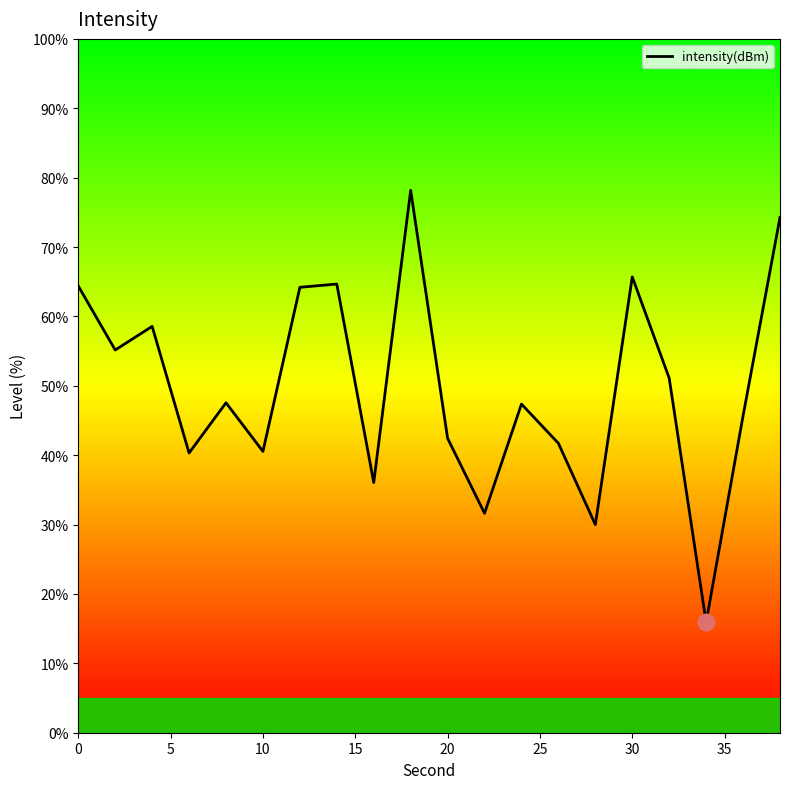

What is the smallest value displayed?

15.9